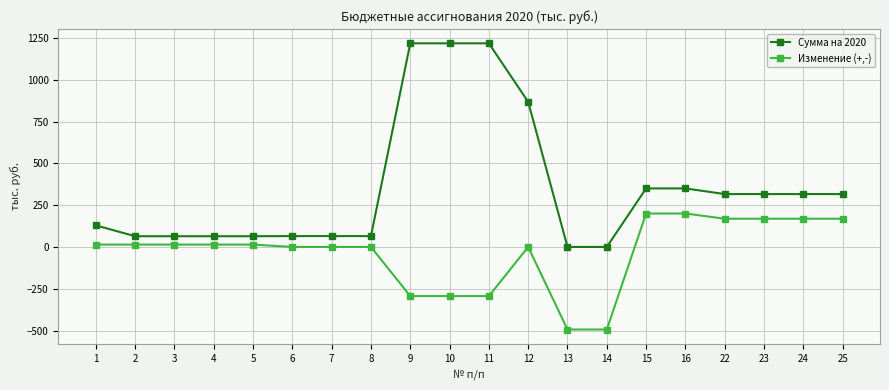

What is the spread (max minus min) of values at 8?

65.0